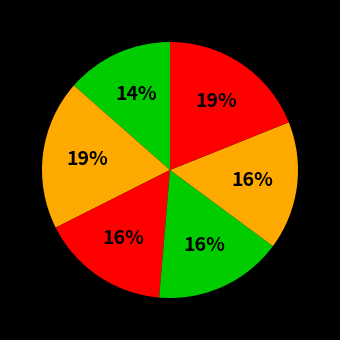

Rank the categories by value from highest to lowest.

Esterwegen, Werlte, Lorup, Rastdorf, Sögel, Börgermoor